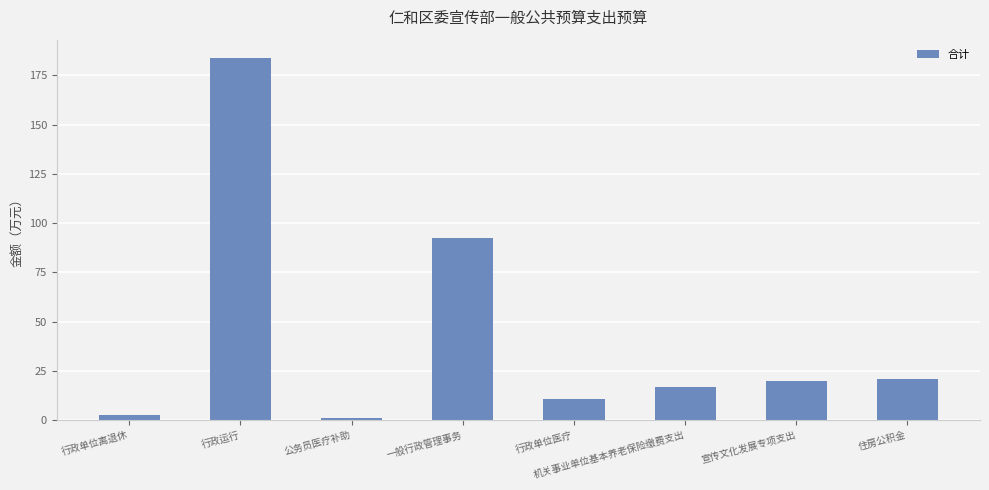

How many bars are there in total?

8